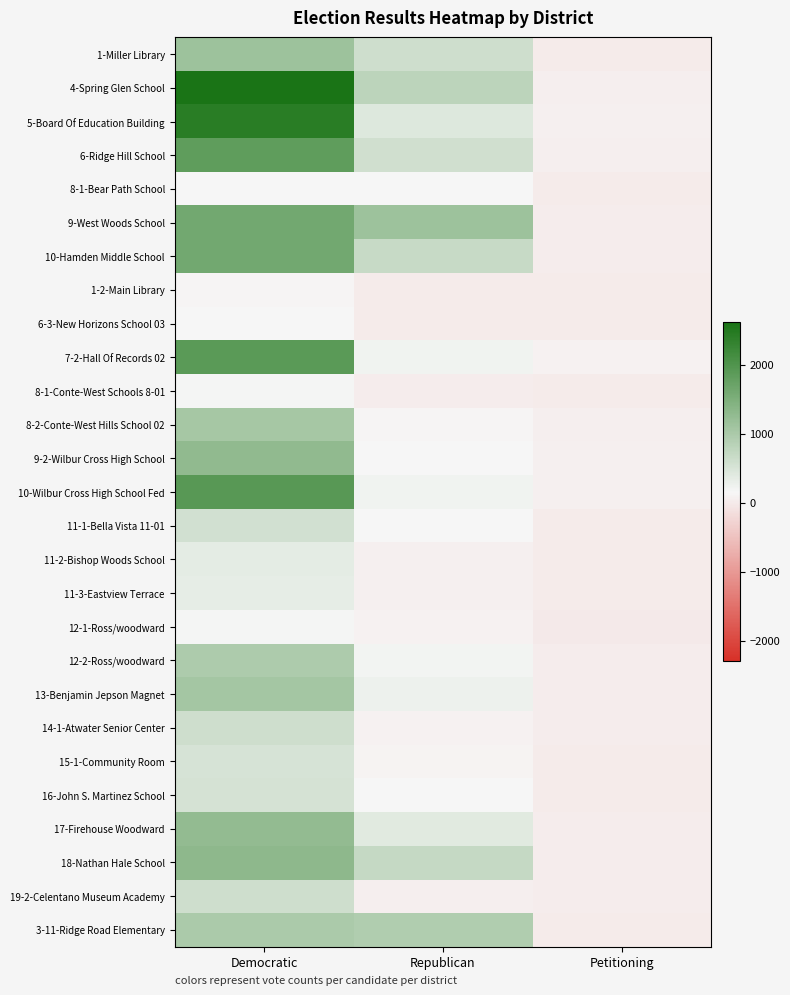

How many distinct data groups are displayed?

27